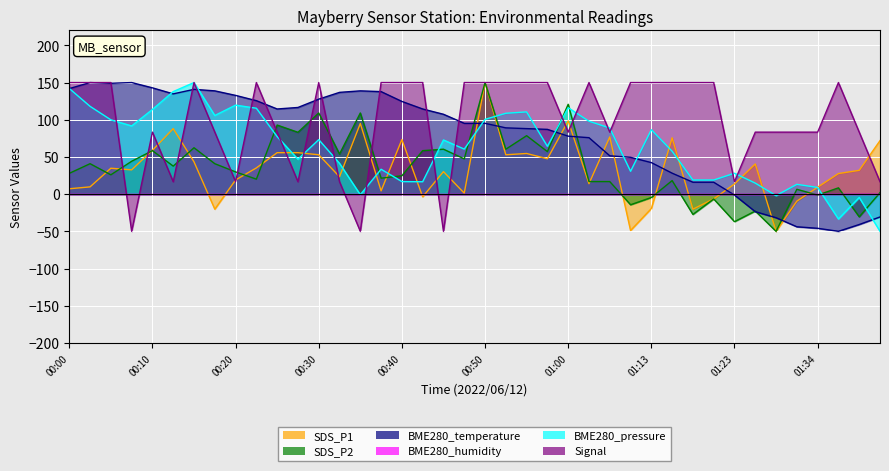

What is the sum of all SDS_P2 values?

1390.3